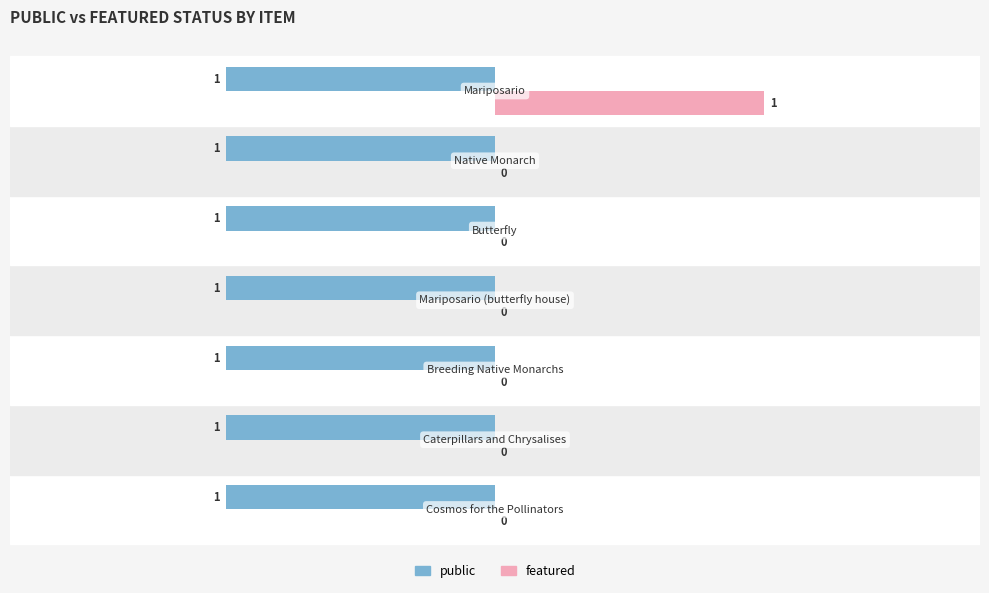

Which series has the largest total across all categories?

featured